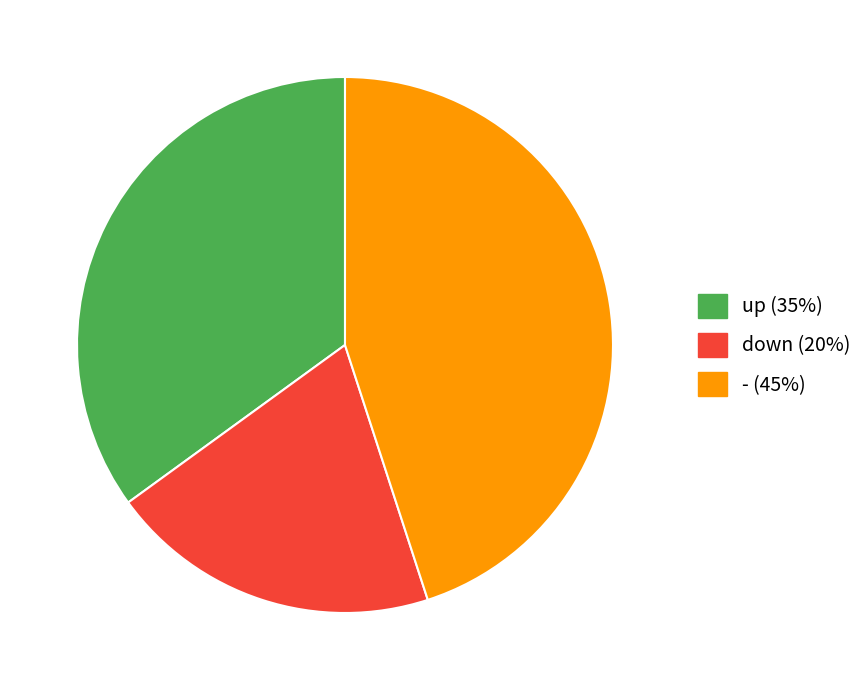

Combined, do down and up account for over 50%?

Yes